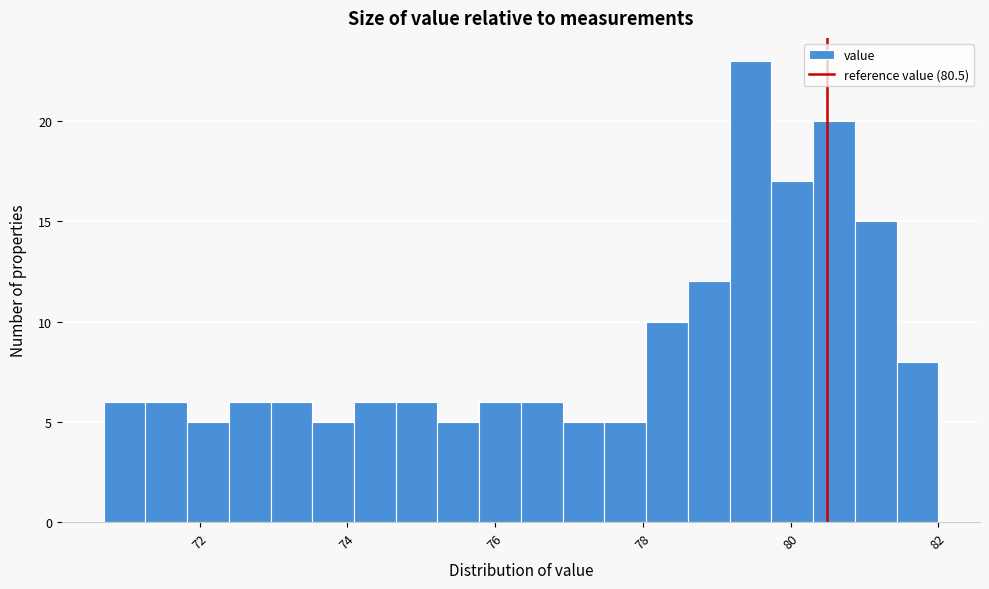

Around what value on the x-axis is the tallest bar? Give the approximate position of its centre, as read against the axis.

79.4